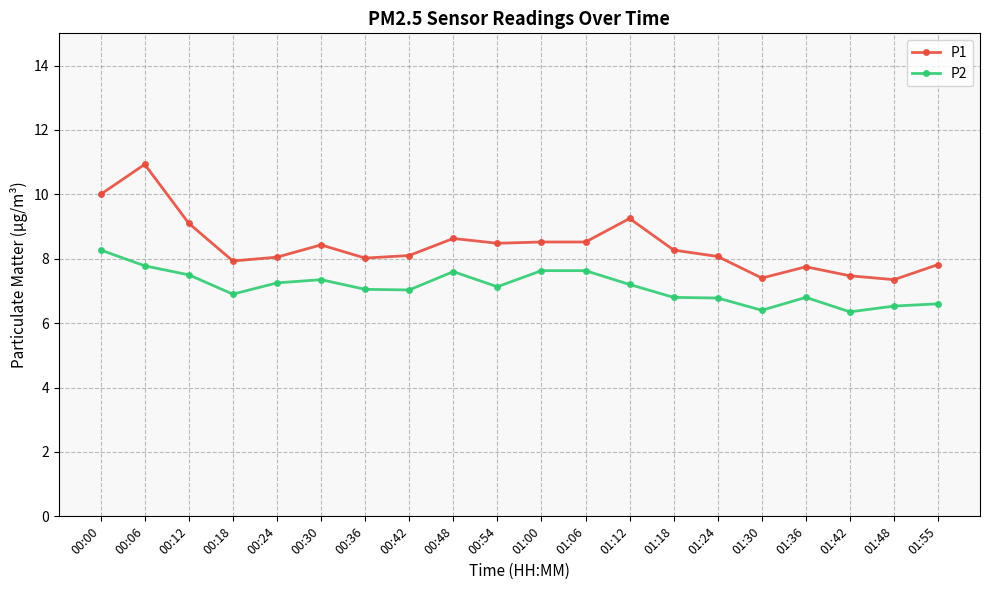

Is this an area chart (filled region under the line)?

No